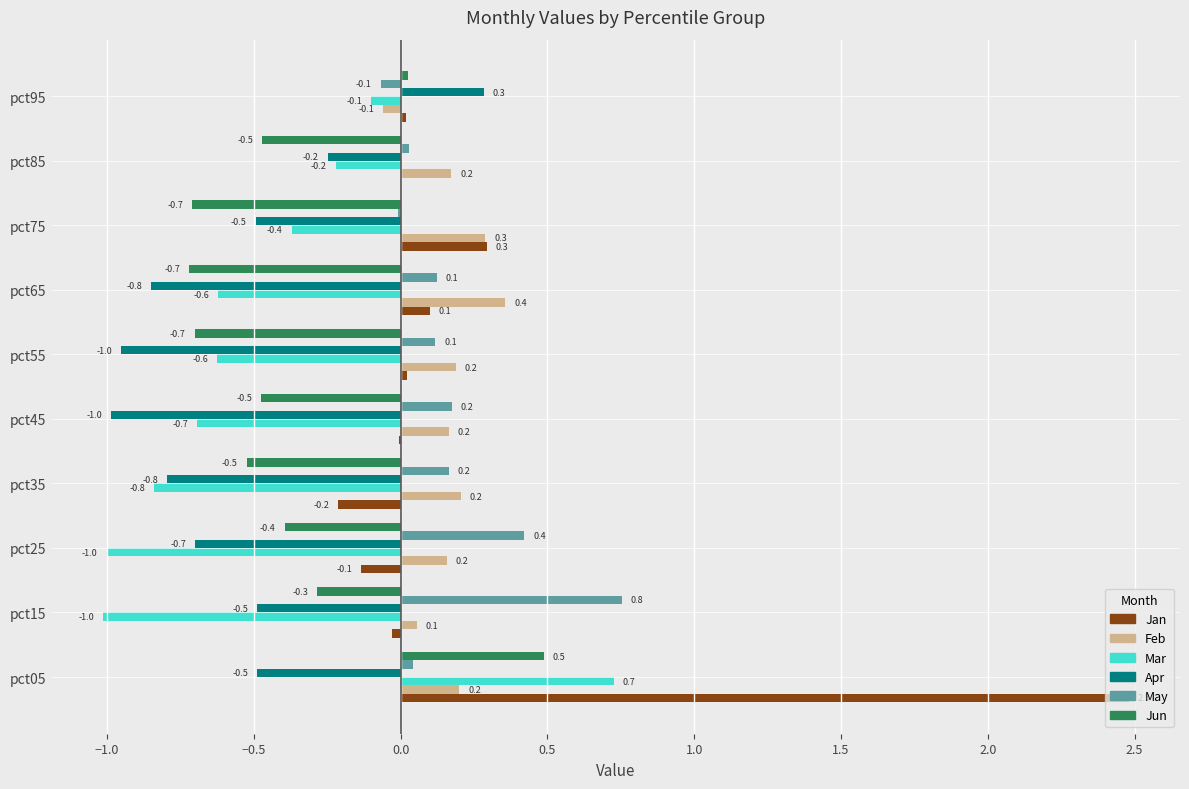

Where is Jun nearest to the value 0?

pct95